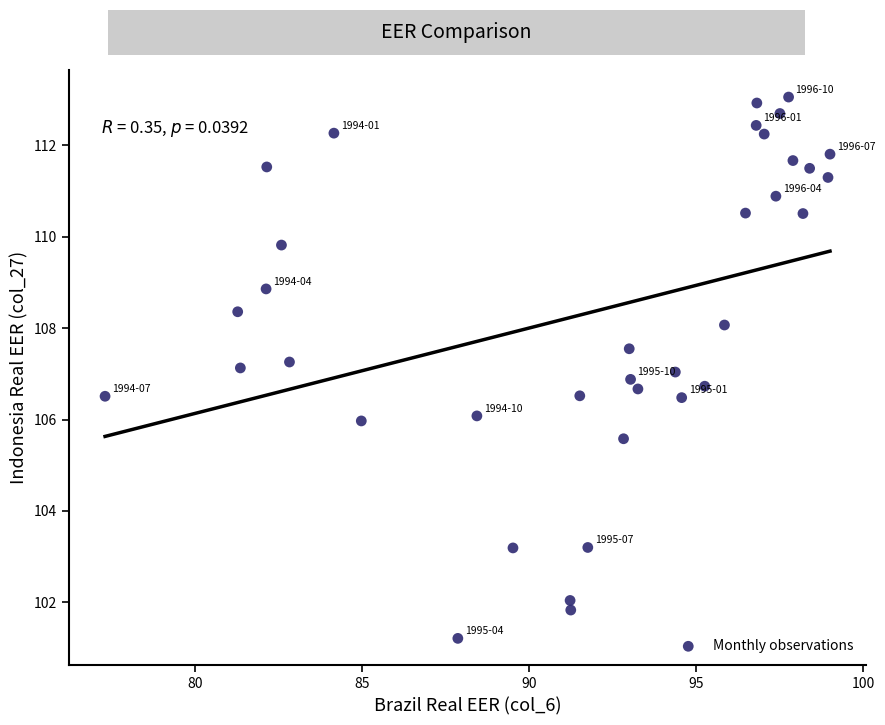

What is the range of X values (max minus min)?

21.7